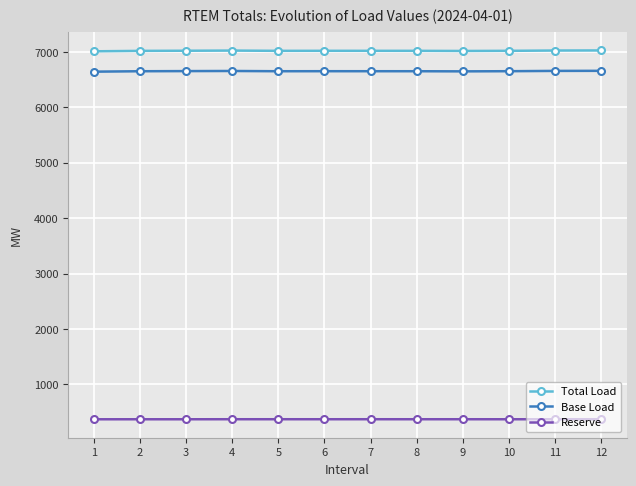

What is the greatest value displayed?

7029.9